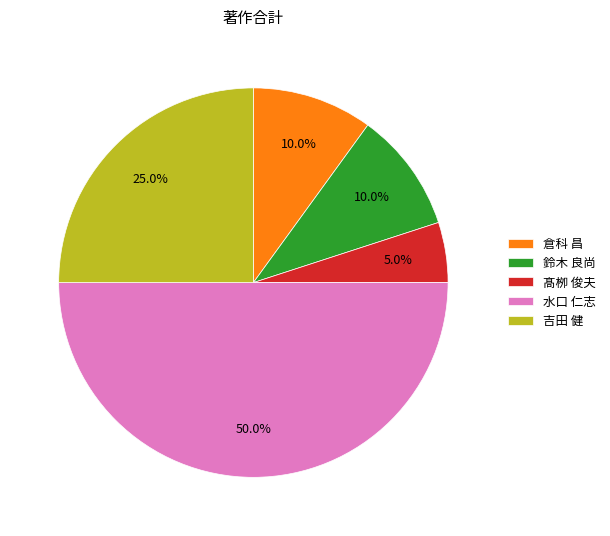

Between 水口 仁志 and 髙栁 俊夫, which is larger?

水口 仁志